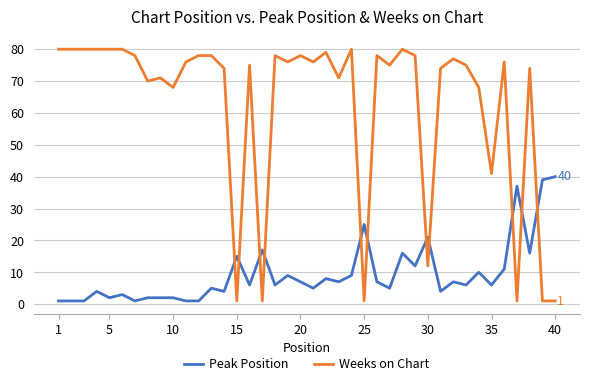

What is the difference between the second highest and second lowest values in the Peak Position series?

38